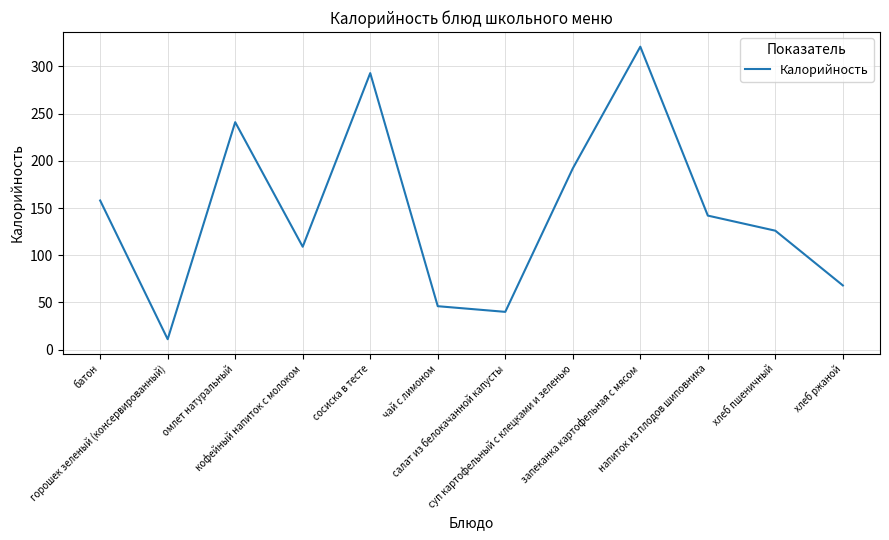

What value does the data have at суп картофельный с клецками и зеленью, to the nearest 10?

190